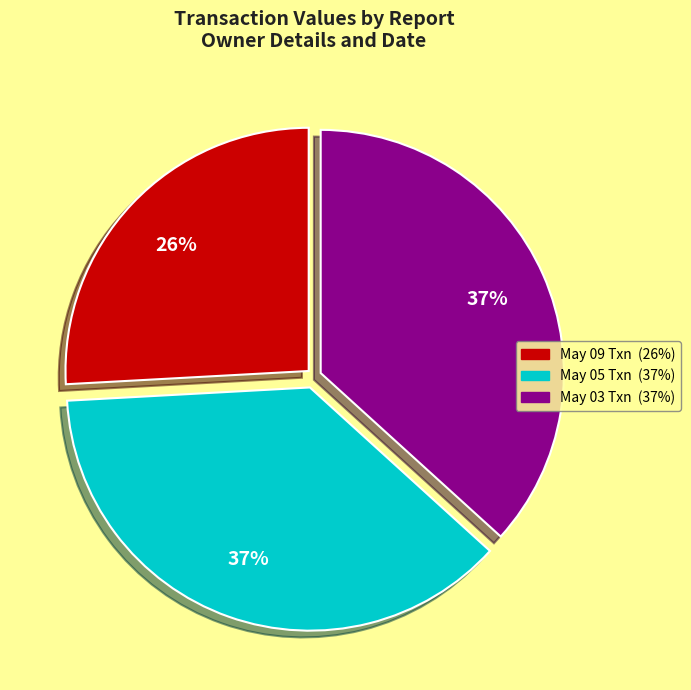

Is there a majority slice in this chart?

No